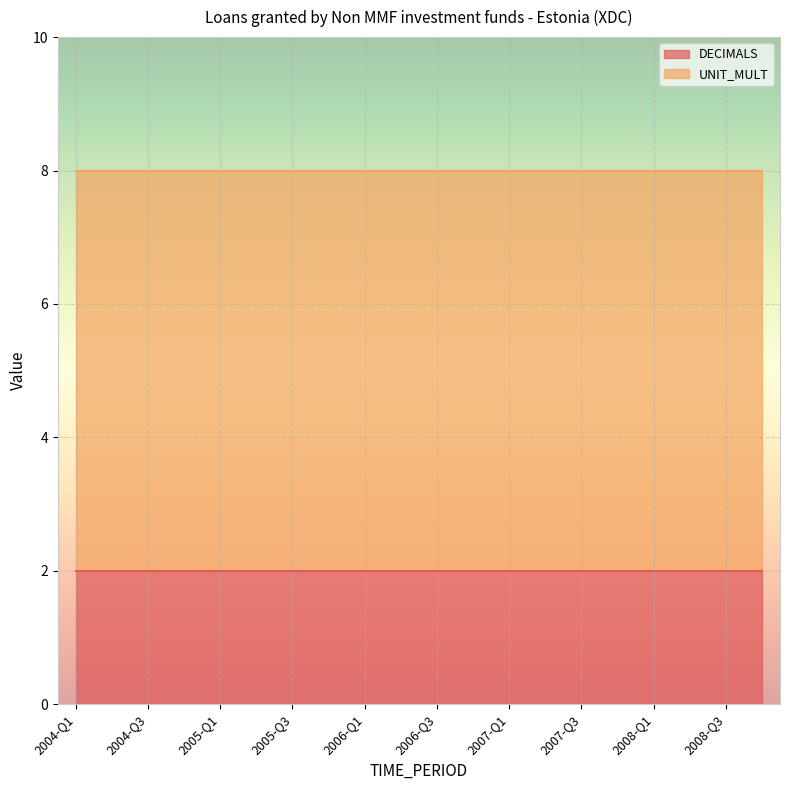

Which series has the largest range (max minus min)?

DECIMALS